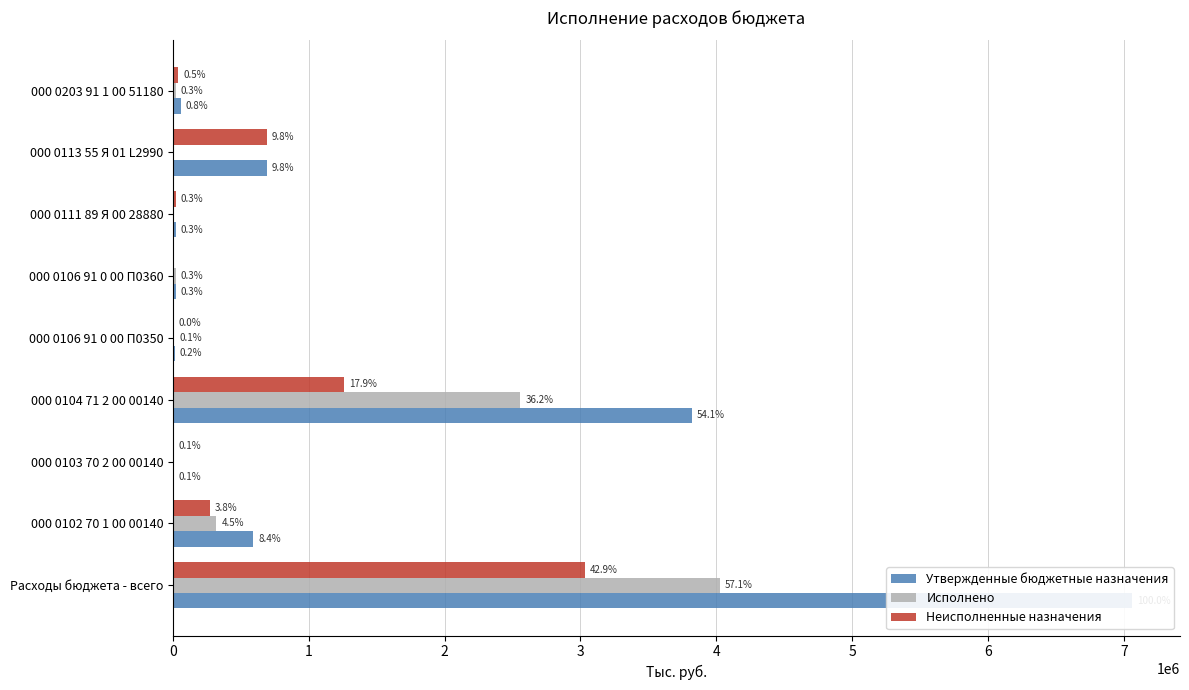

The value of Неисполненные назначения at 000 0103 70 2 00 00140 is 5000.0. True or false?

True